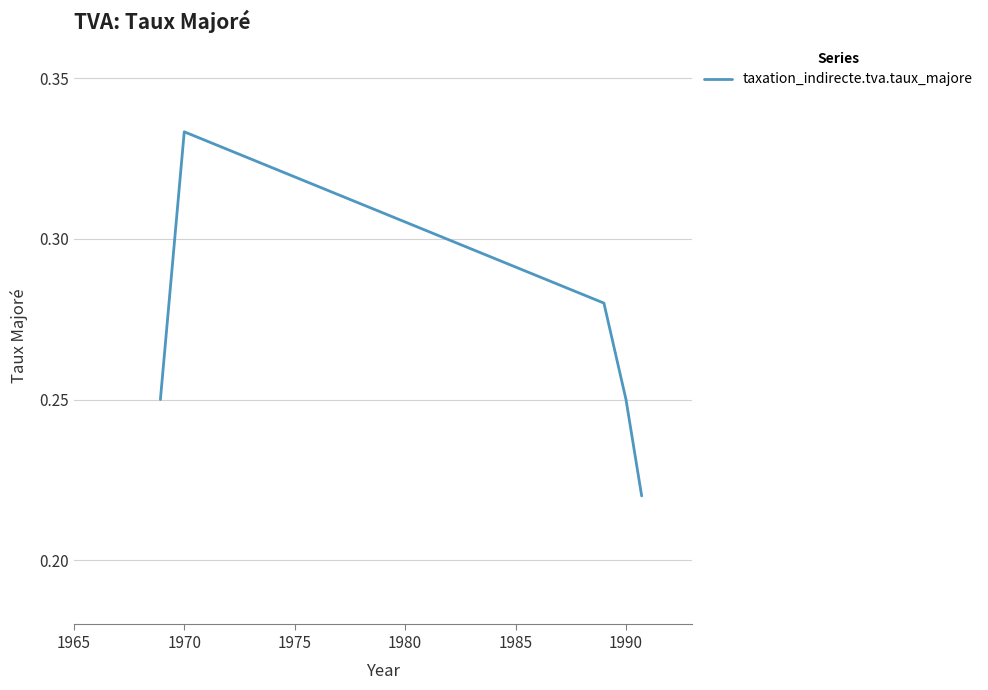

True or false: there are more than 2 points higher than both neighbors.

False